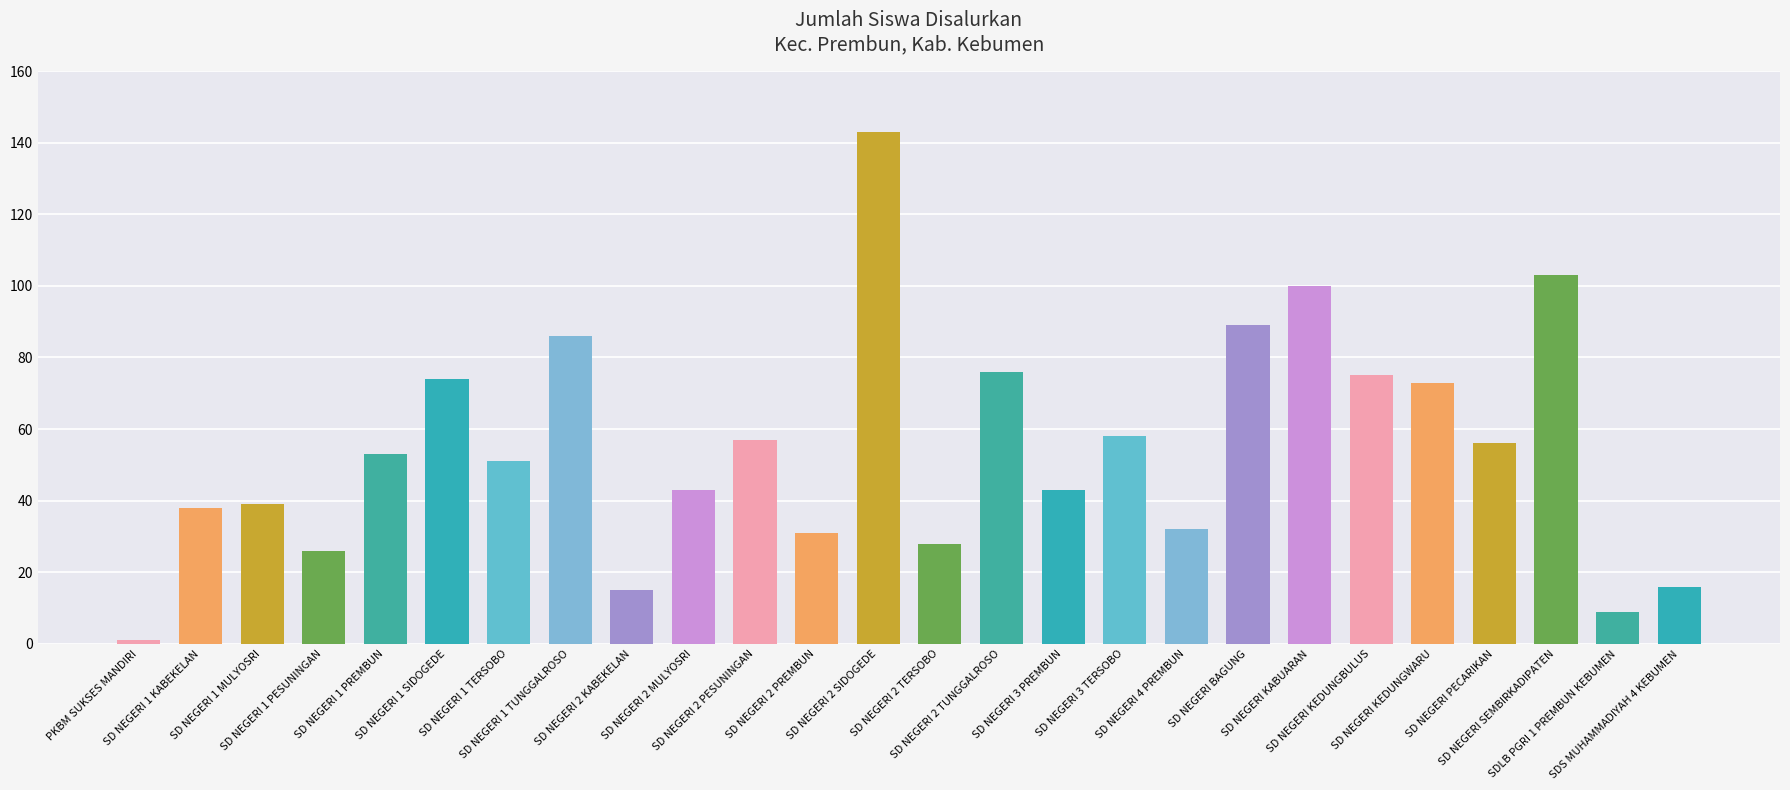

Between PKBM SUKSES MANDIRI and SD NEGERI 3 TERSOBO, which is larger?

SD NEGERI 3 TERSOBO